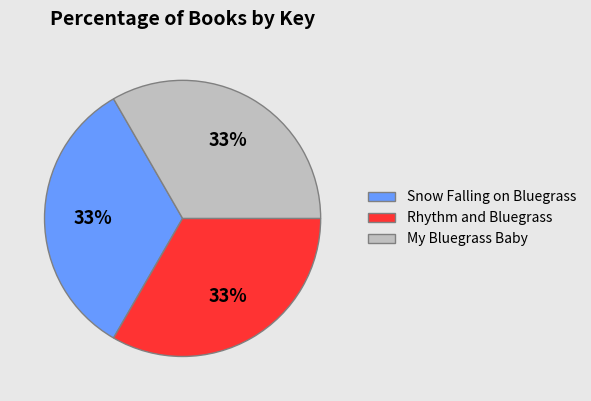

To the nearest percent, what percentage of the pie is Snow Falling on Bluegrass?

33%